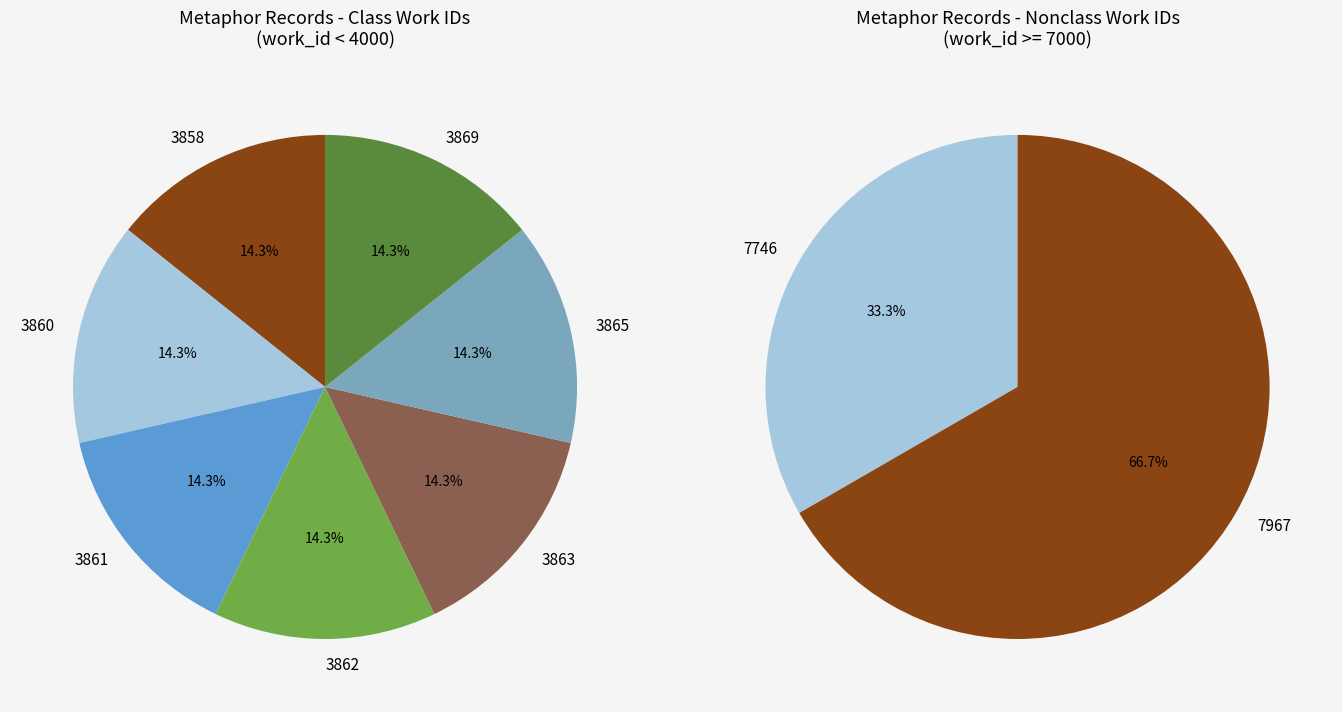

Is 24173 the majority of the pie?

No